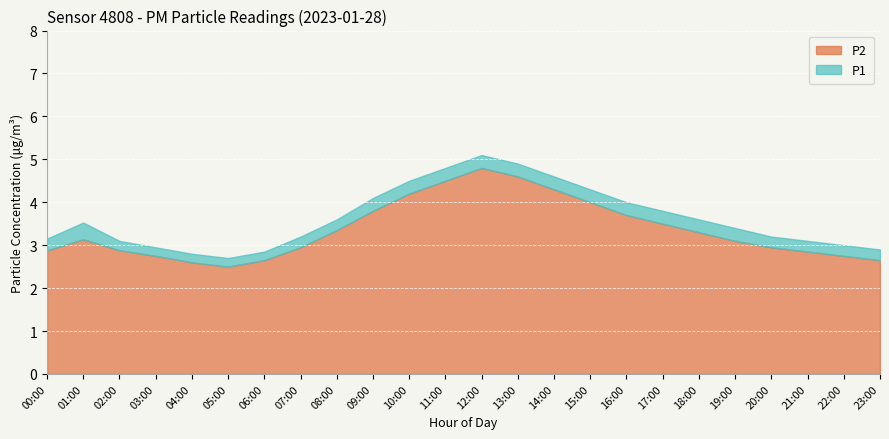

What is the difference between the P2 values at 16:00 and 01:00?

0.6